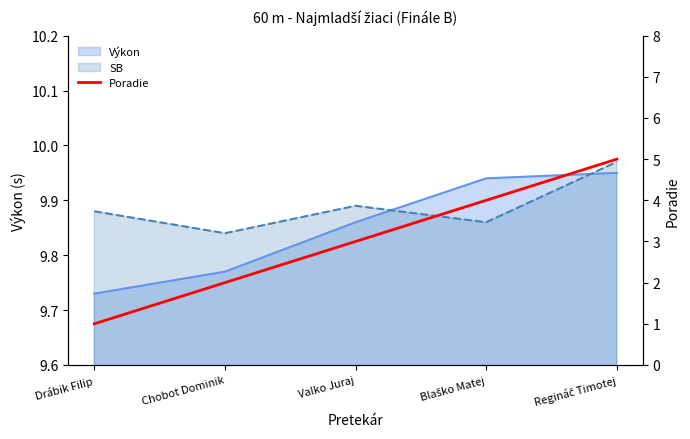

What is the label of the 3rd point from the left?

Valko Juraj